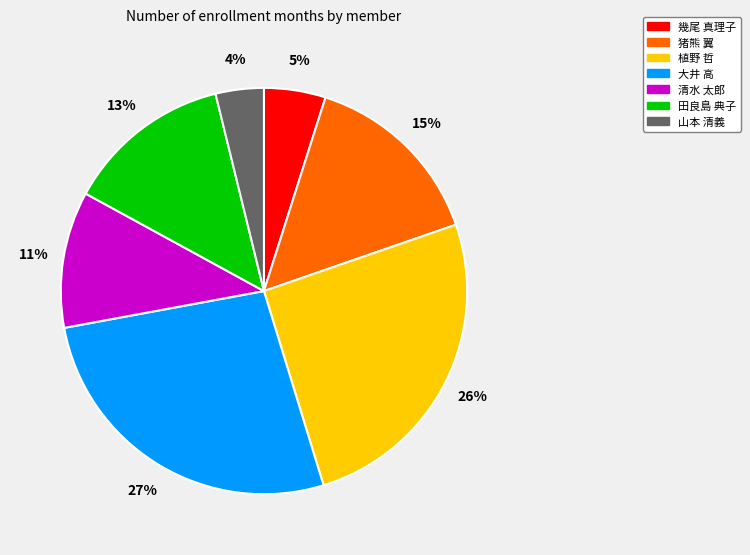

Which category has the biggest portion of the pie?

大井 高